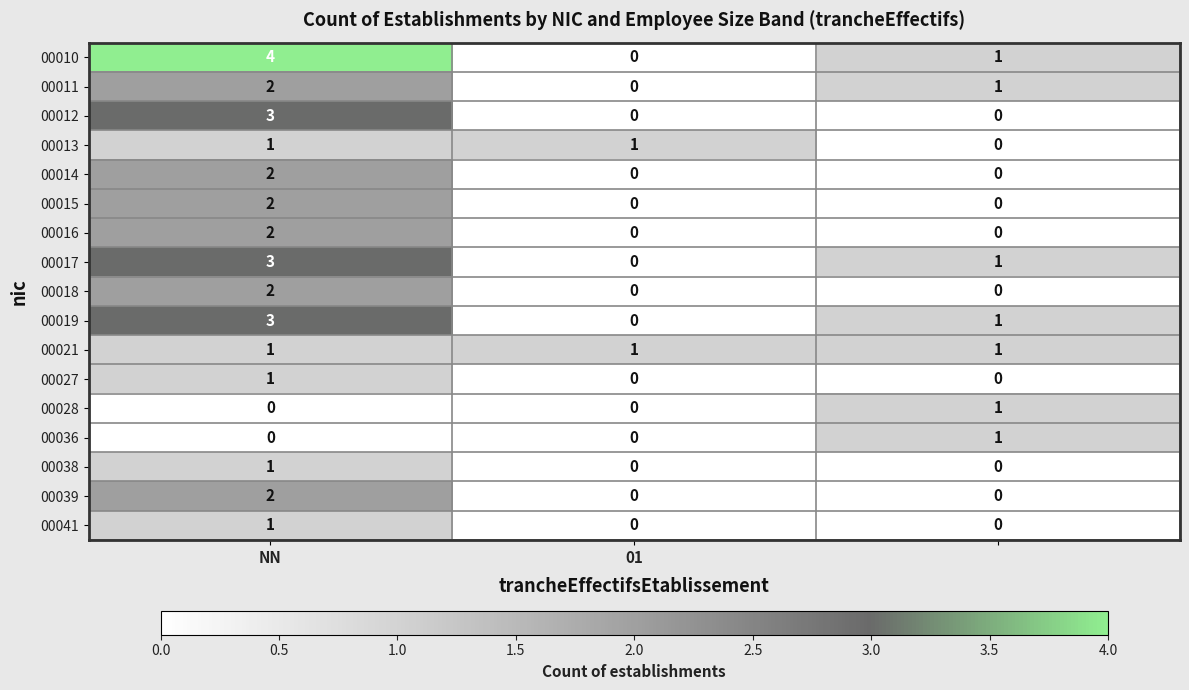

What is the difference between the maximum and minimum values in the 00017 series?

3